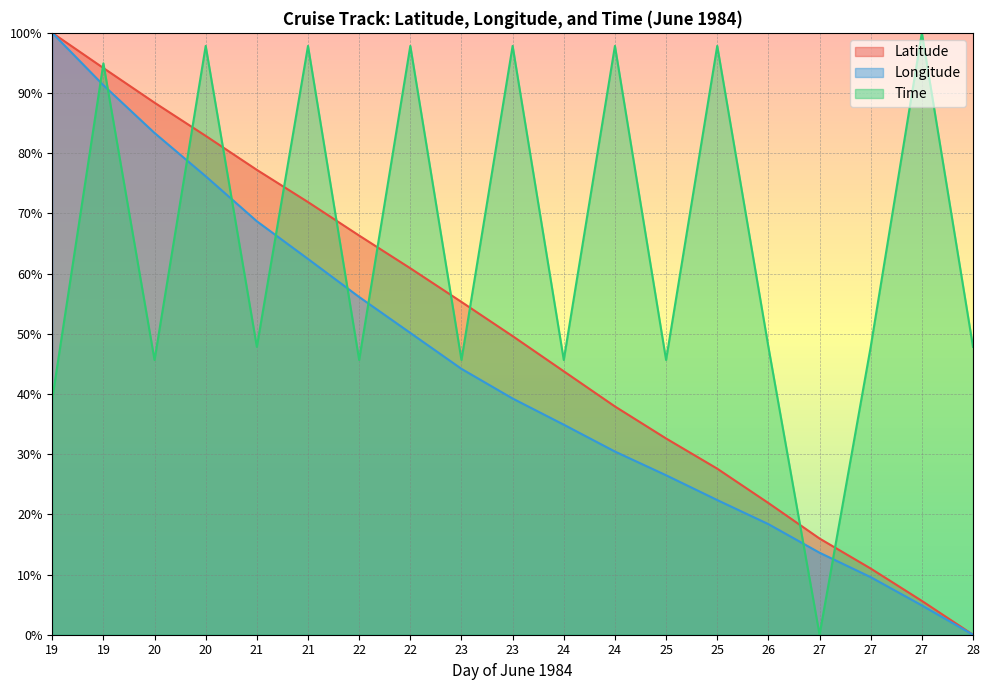

Reading left to right, transcribe all the data shown in this chart.

Latitude: 19=100.0	19=94.2	20=88.4	20=82.9	21=77.2	21=71.9	22=66.3	22=60.9	23=55.3	23=49.6	24=43.8	24=37.9	25=32.6	25=27.6	26=21.9	27=16.0	27=11.0	27=5.6	28=0.0
Longitude: 19=100.0	19=91.3	20=83.4	20=76.2	21=68.7	21=62.4	22=56.1	22=50.1	23=44.2	23=39.2	24=34.9	24=30.4	25=26.5	25=22.4	26=18.4	27=13.6	27=9.6	27=4.9	28=0.0
Time: 19=39.1	19=94.9	20=45.7	20=97.8	21=47.8	21=97.8	22=45.7	22=97.8	23=45.7	23=97.8	24=45.7	24=97.8	25=45.7	25=97.8	26=47.8	27=0.0	27=47.8	27=100.0	28=47.8